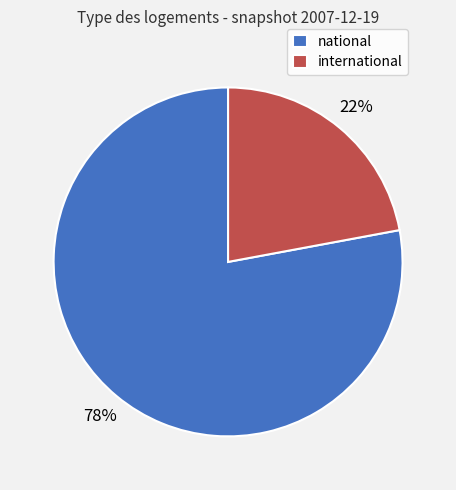

How many slices are in this pie chart?

2